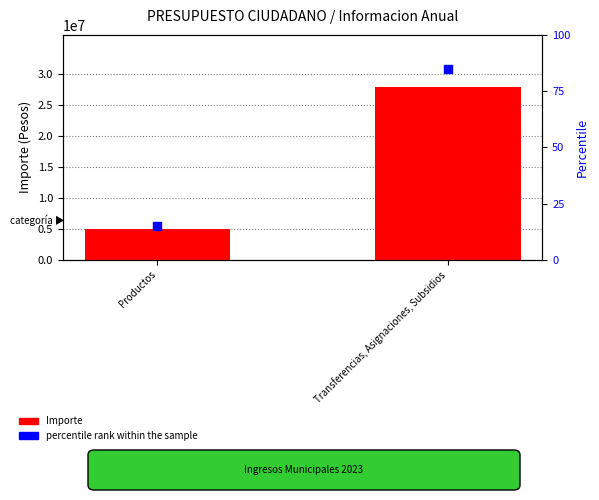

At which category is the sum across all series the highest?

Transferencias, Asignaciones, Subsidios